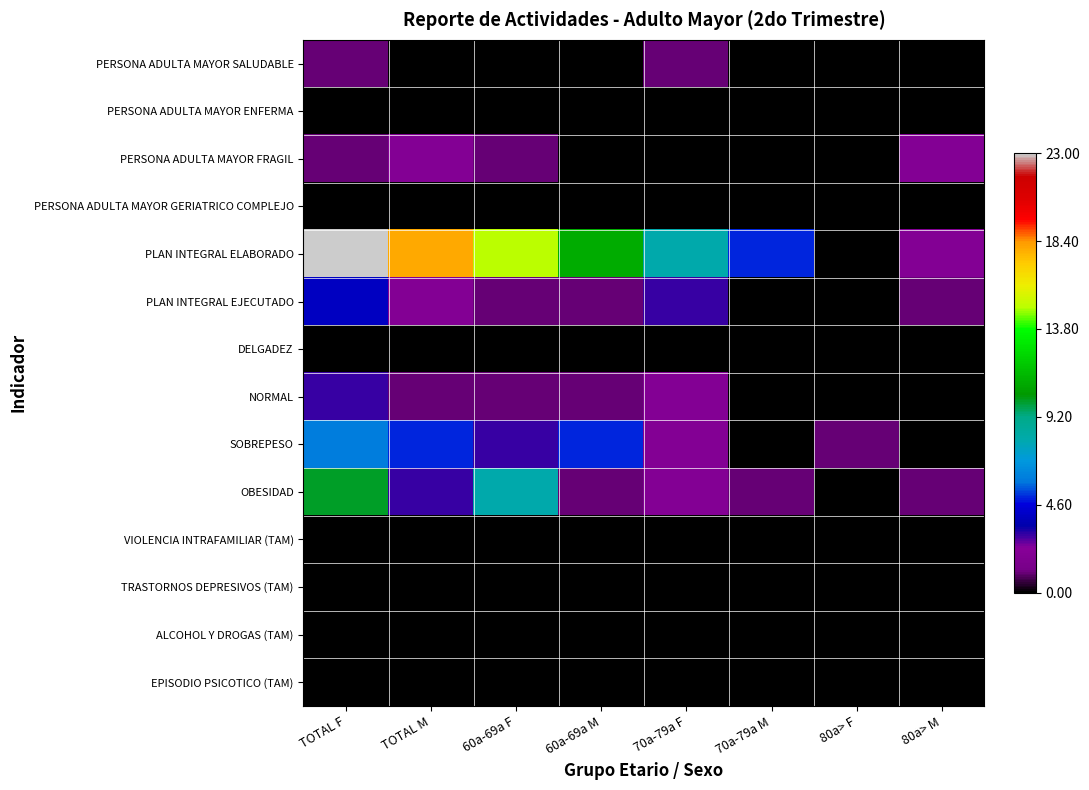

How many distinct data groups are displayed?

14